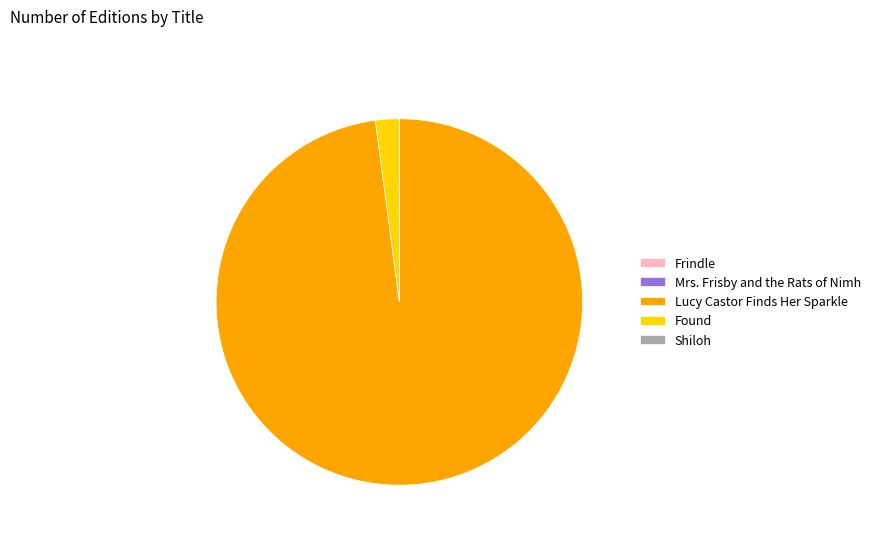

Is Lucy Castor Finds Her Sparkle the majority of the pie?

Yes